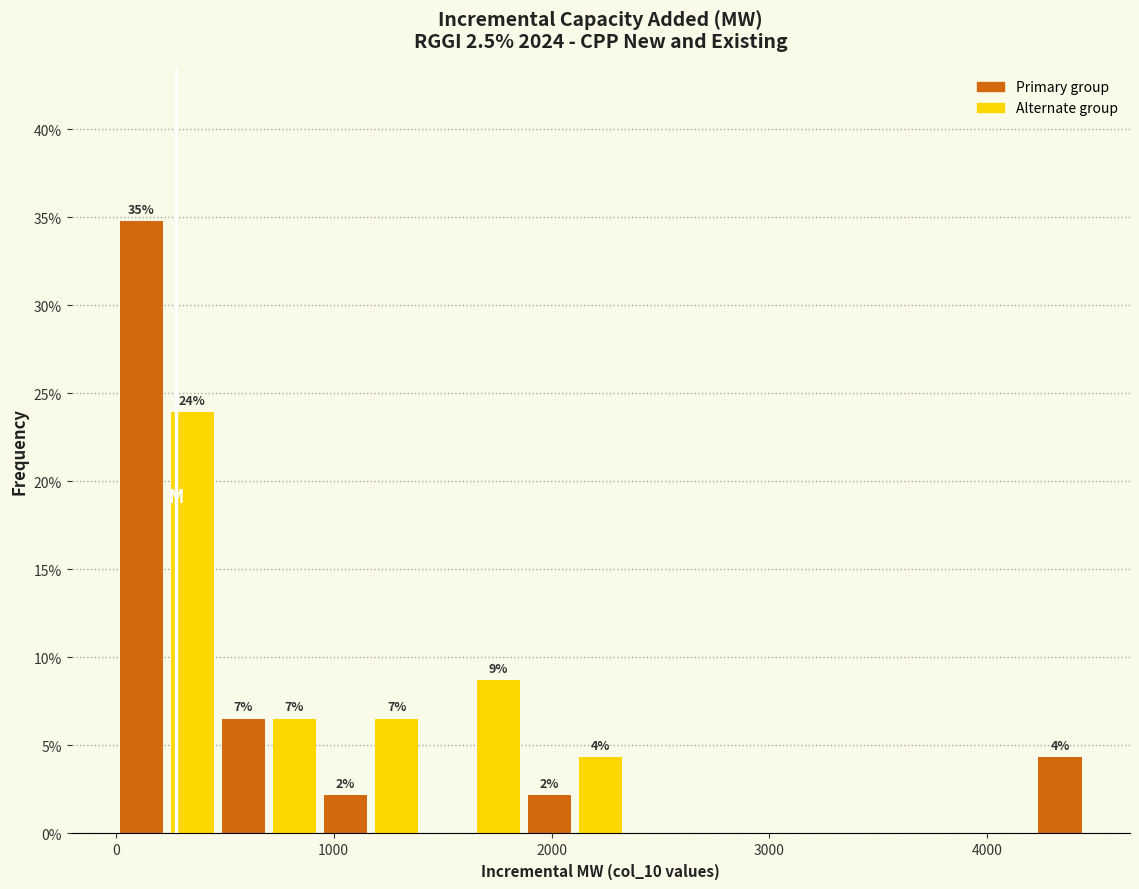

Around what value on the x-axis is the tallest bar? Give the approximate position of its centre, as read against the axis.

100